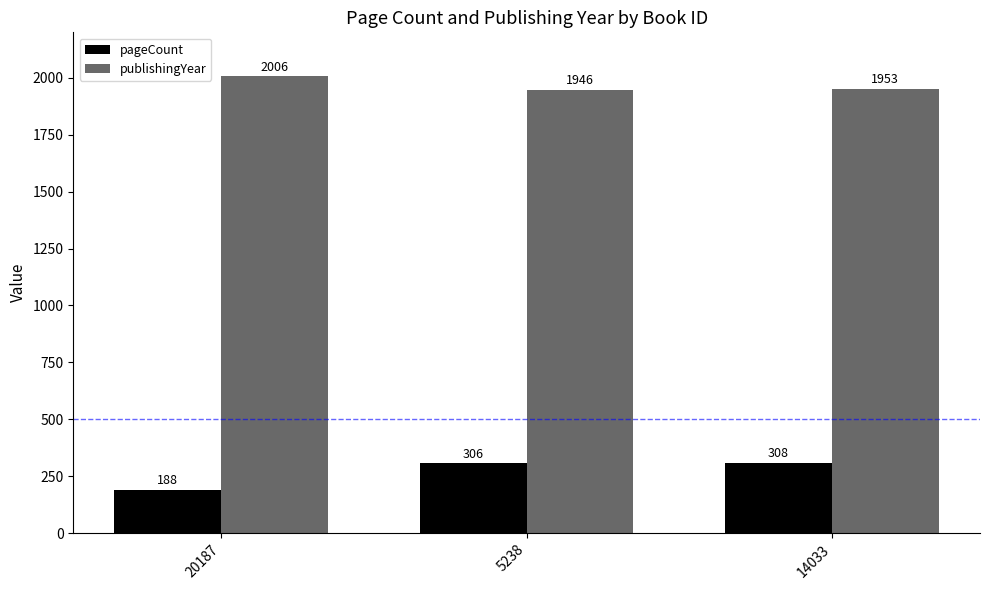

At how many categories does at least one series exceed 1160?

3